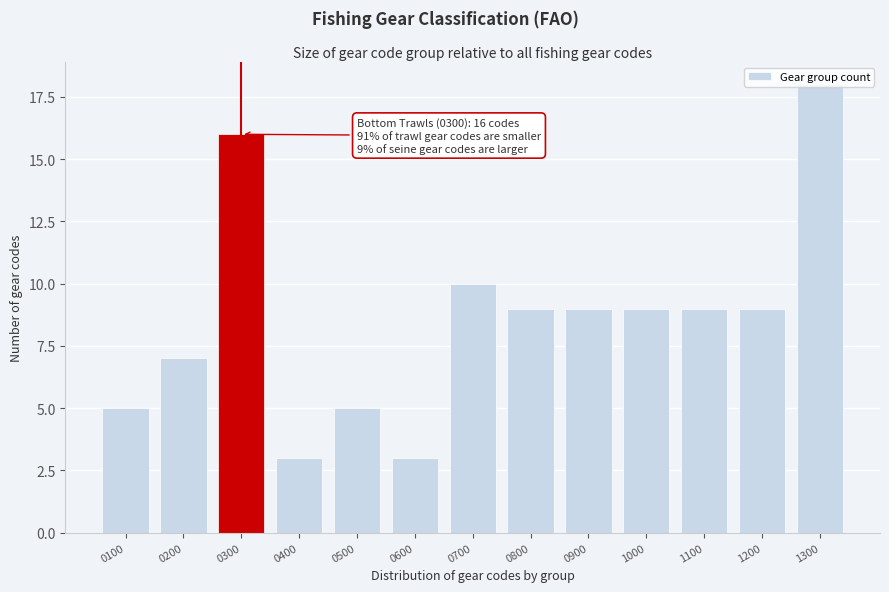

What is the difference between the values at 0400 and 0200?

4